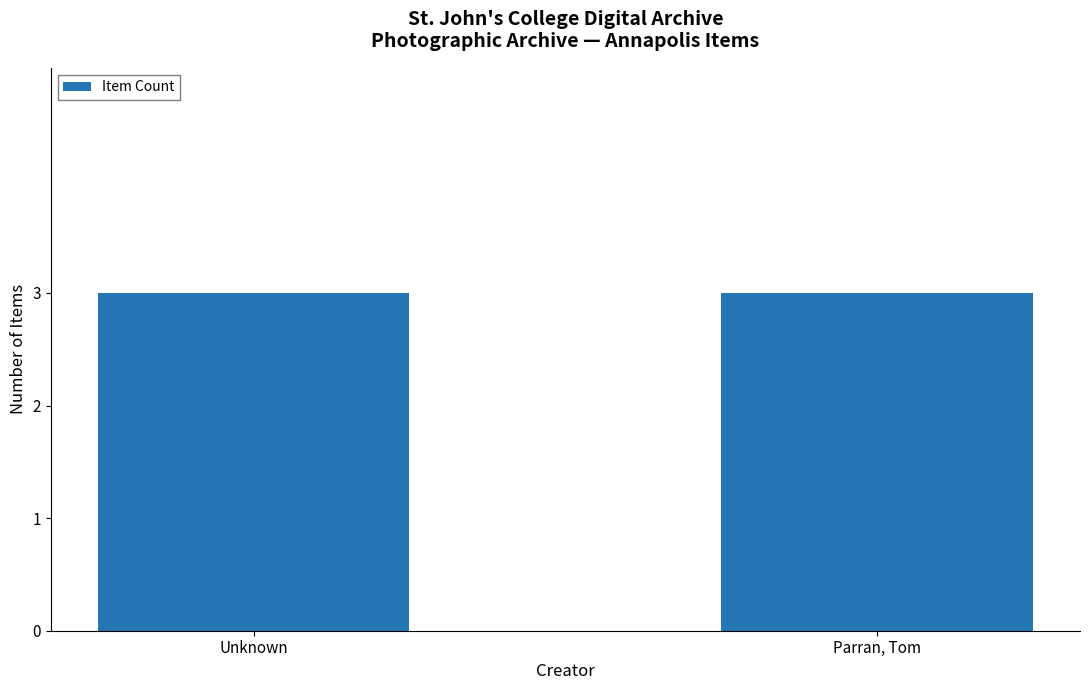

How many series are shown in this chart?

1